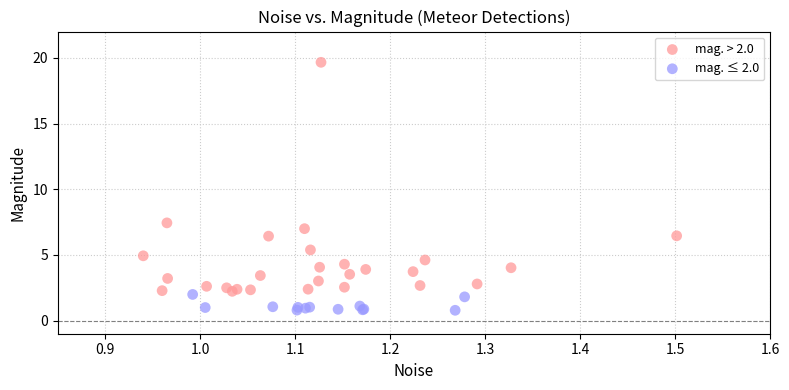

What are all the series names shown in the legend?

mag. > 2.0, mag. ≤ 2.0